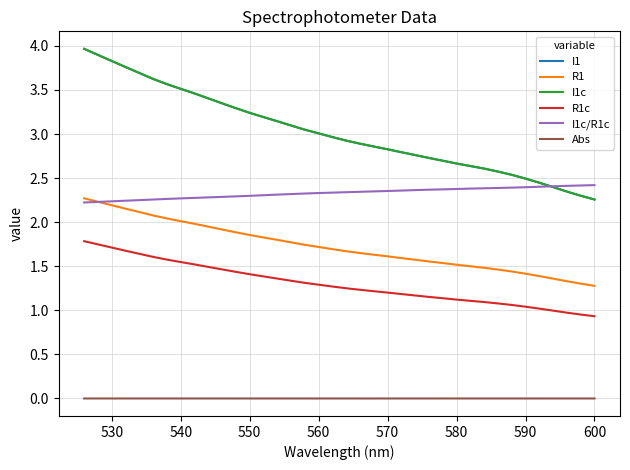

True or false: I1c has a value of 3.0 at 560.

True